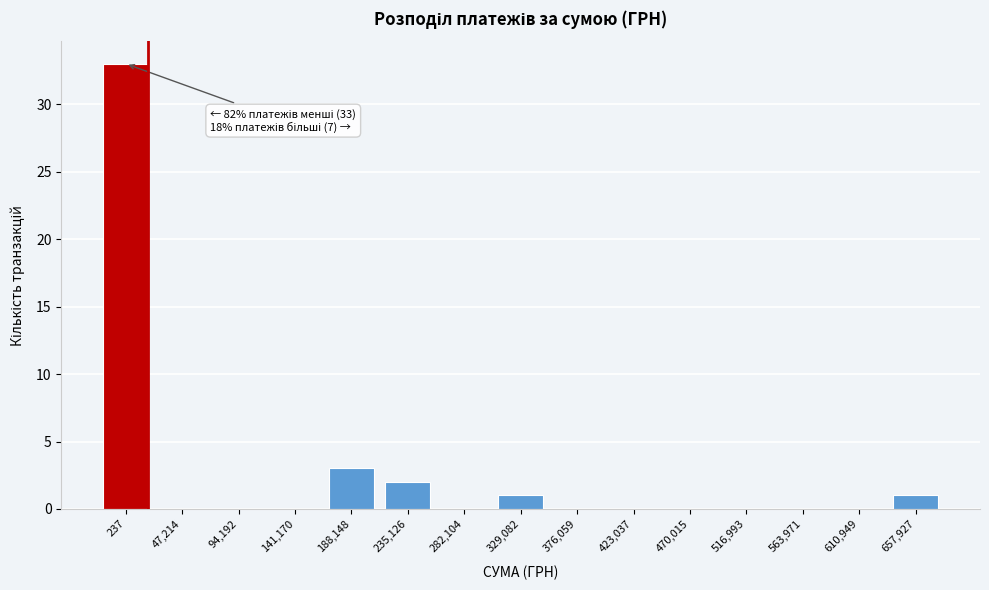

Reading left to right, extract all data points from this chart.

237=33	47,214=0	94,192=0	141,170=0	188,148=3	235,126=2	282,104=0	329,082=1	376,059=0	423,037=0	470,015=0	516,993=0	563,971=0	610,949=0	657,927=1